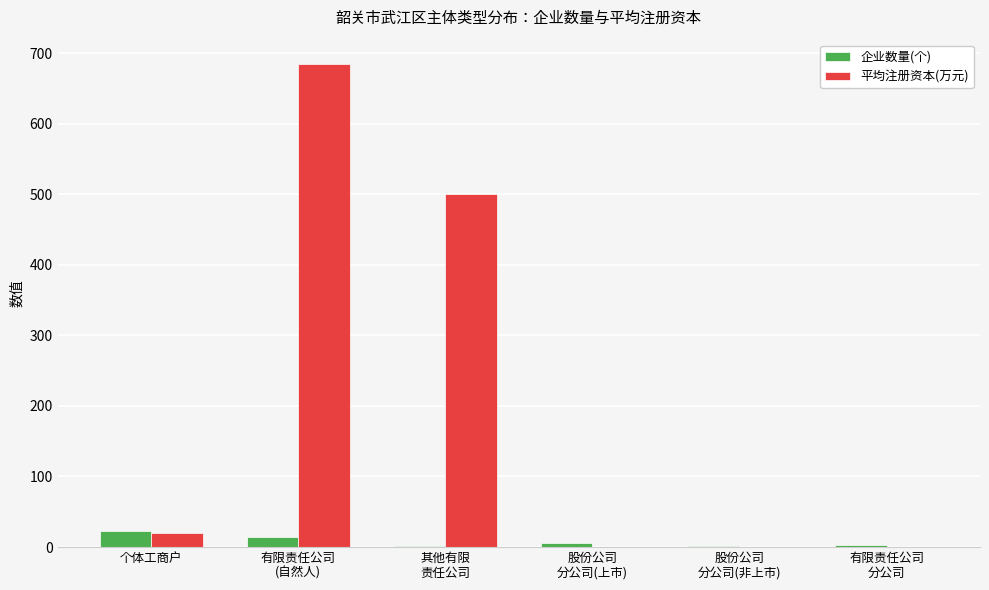

How many categories are shown in the chart?

6